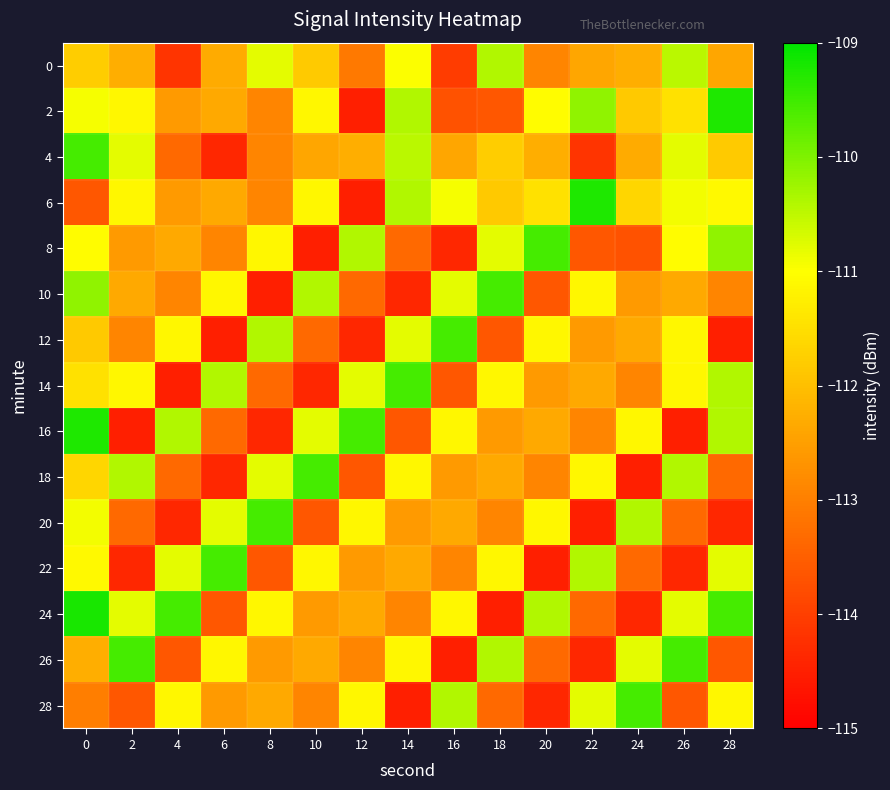

Rank the series by their maximum value, from lowest to highest.

0, 4, 8, 10, 12, 14, 18, 20, 22, 26, 28, 2, 6, 16, 24